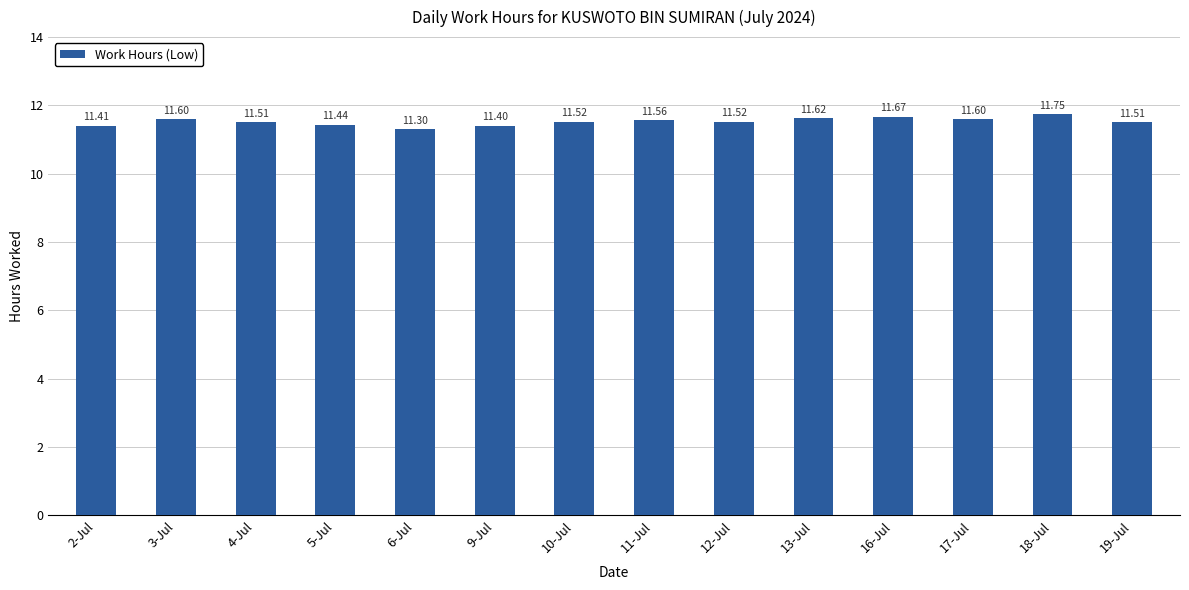

Reading left to right, extract all data points from this chart.

2-Jul=11.4	3-Jul=11.6	4-Jul=11.5	5-Jul=11.4	6-Jul=11.3	9-Jul=11.4	10-Jul=11.5	11-Jul=11.6	12-Jul=11.5	13-Jul=11.6	16-Jul=11.7	17-Jul=11.6	18-Jul=11.8	19-Jul=11.5